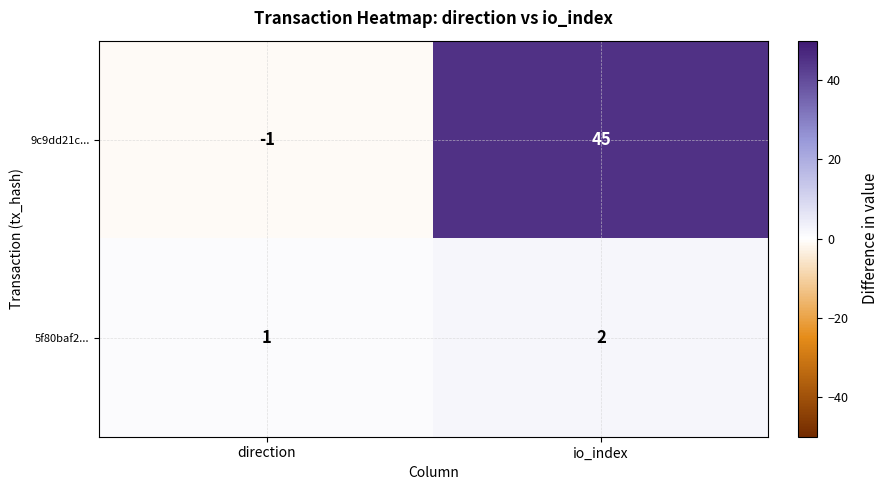

Reading left to right, extract all data points from this chart.

9c9dd21c...: -1	45
5f80baf2...: 1	2